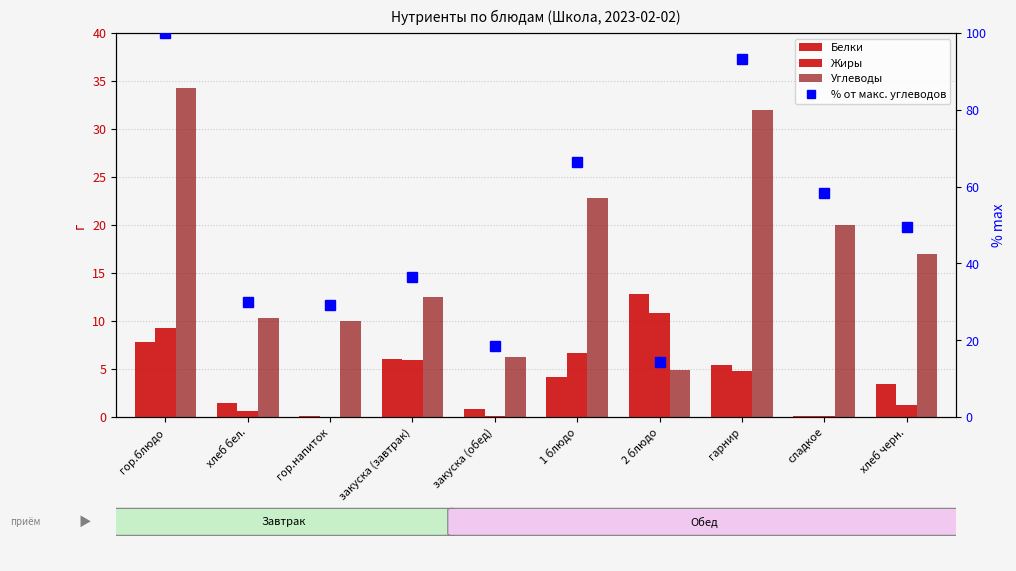

True or false: Белки has a value of 2.7 at закуска (завтрак).

False